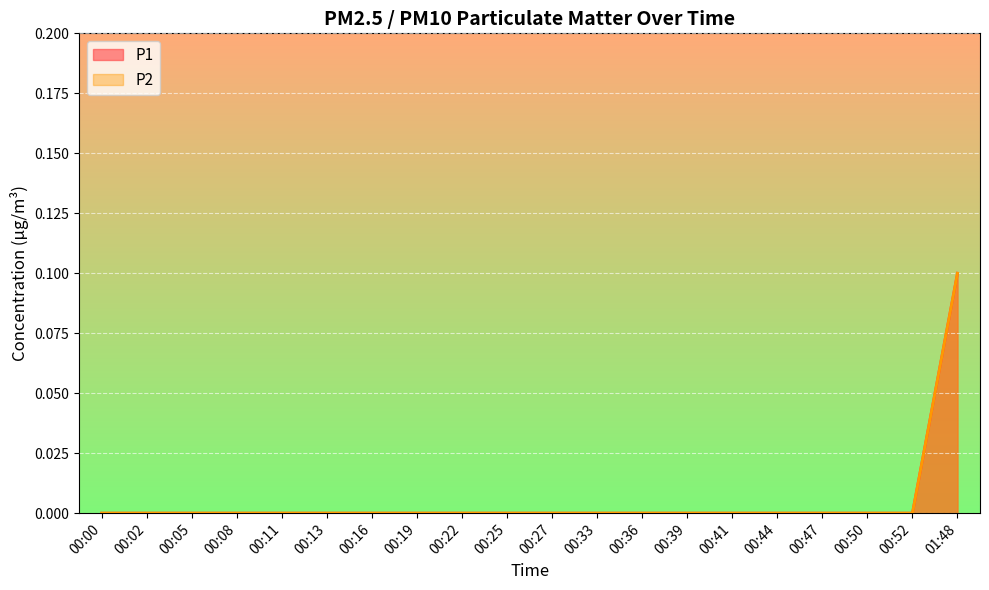

True or false: P2 and P1 cross at least once.

False